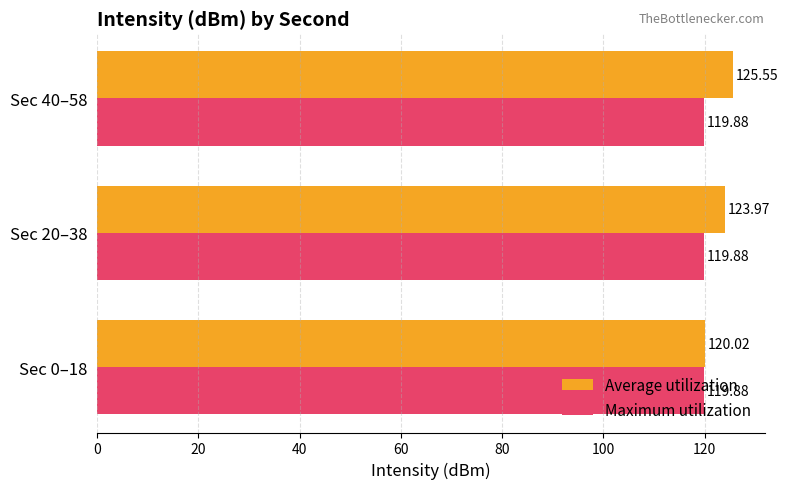

At which category is the sum across all series the highest?

Sec 40–58